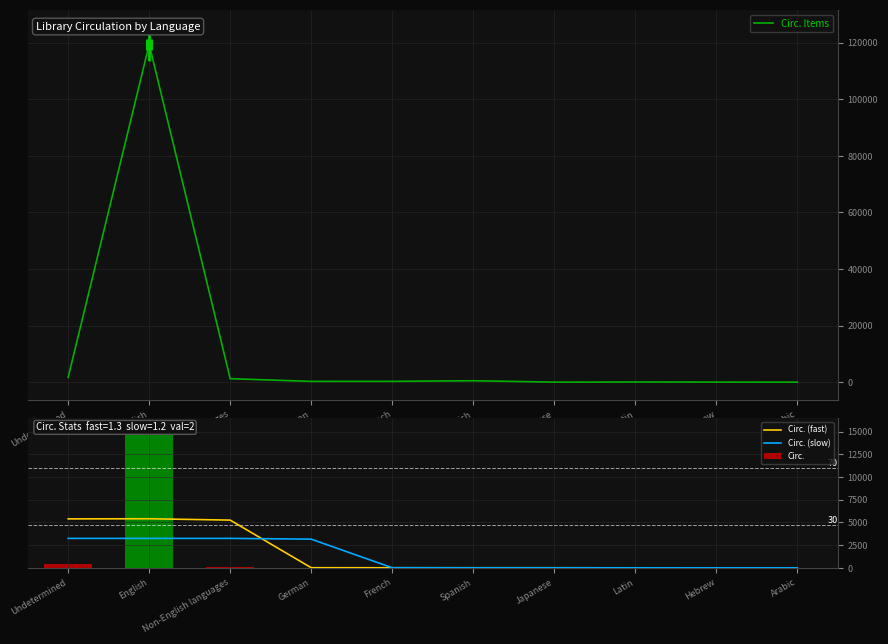

At which label is Circ. (slow) closest to 1623?

German